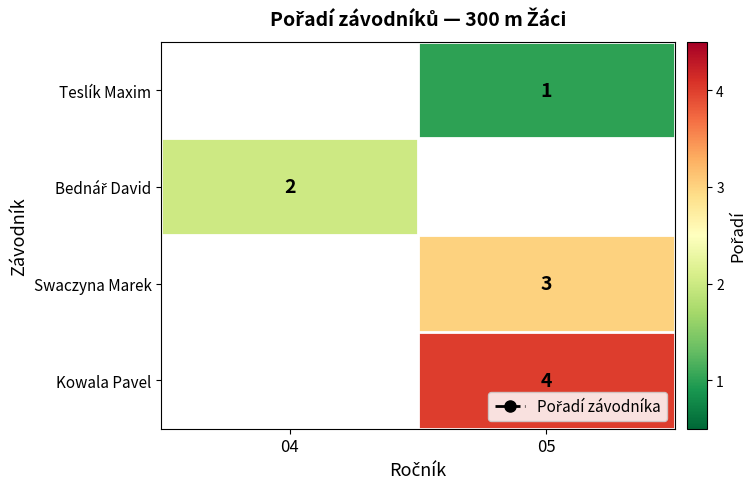

What is the minimum value shown in the chart?

1.0